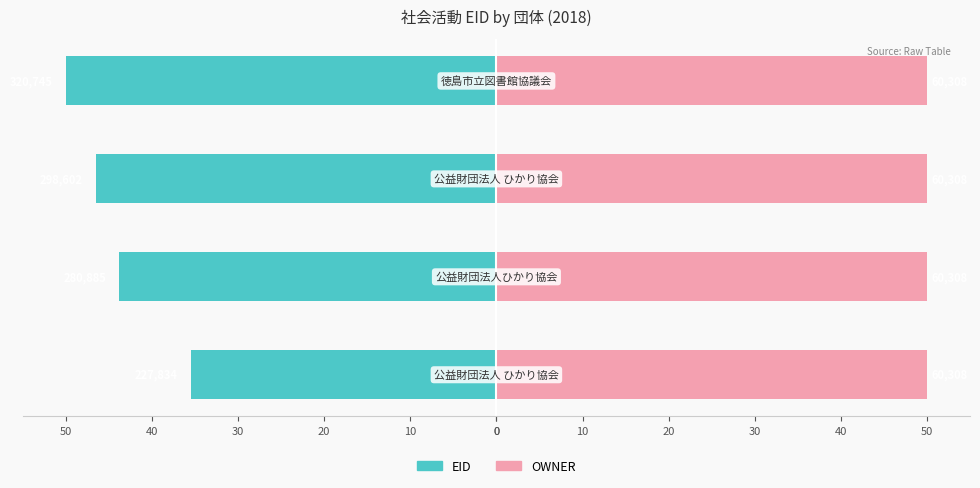

Rank the series by their average value, from lowest to highest.

EID, OWNER